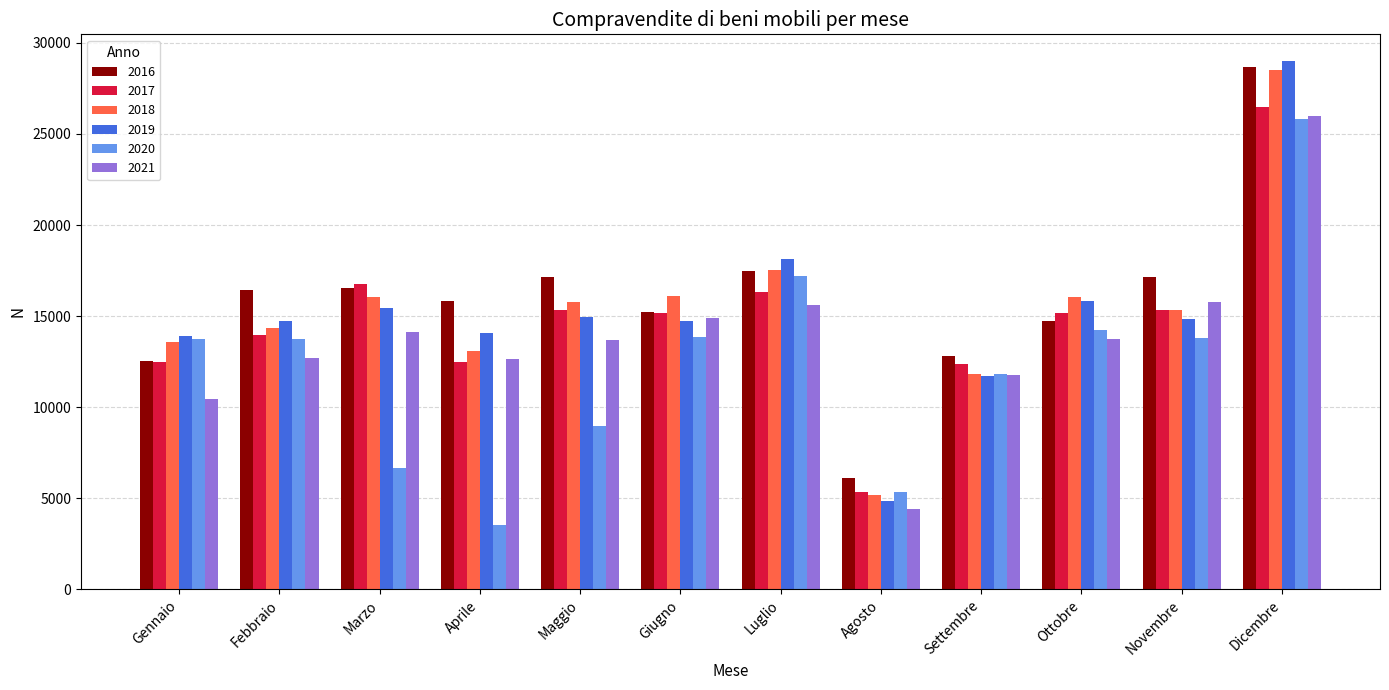

The 2019 series shows 7105 at Febbraio. True or false?

False